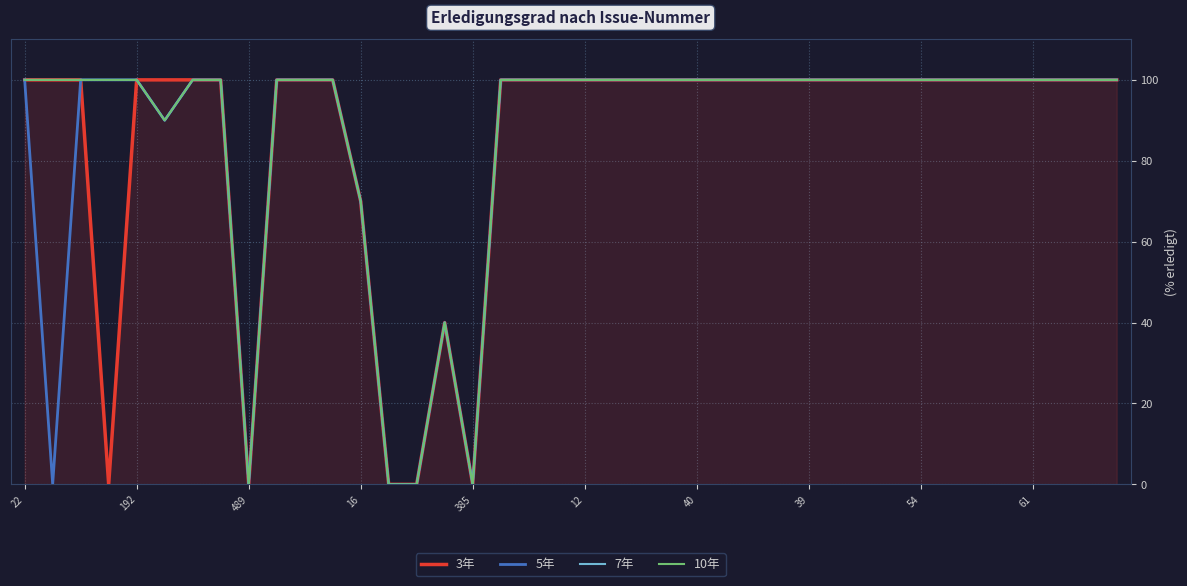

Is this an area chart (filled region under the line)?

Yes